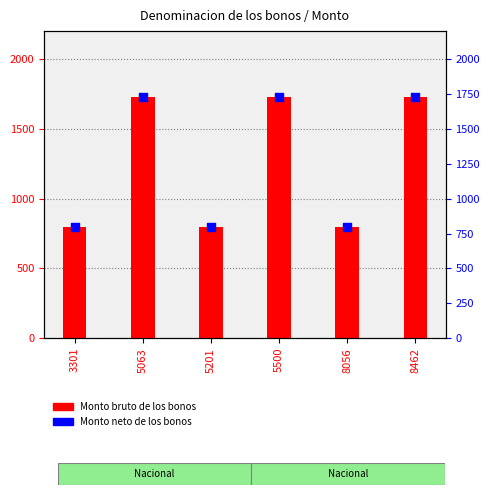

Which series has the largest total across all categories?

Monto bruto de los bonos